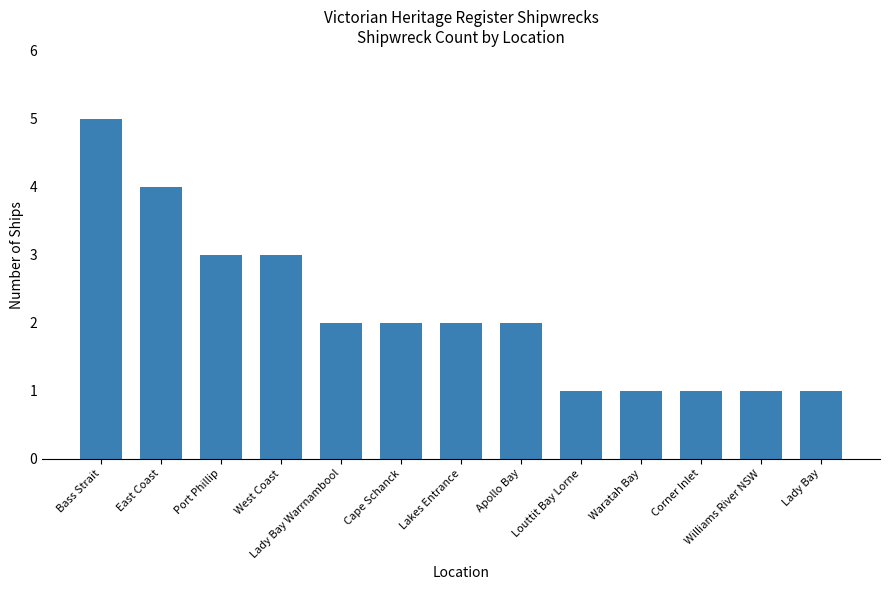

What is the value of the 13th bar from the left?

1